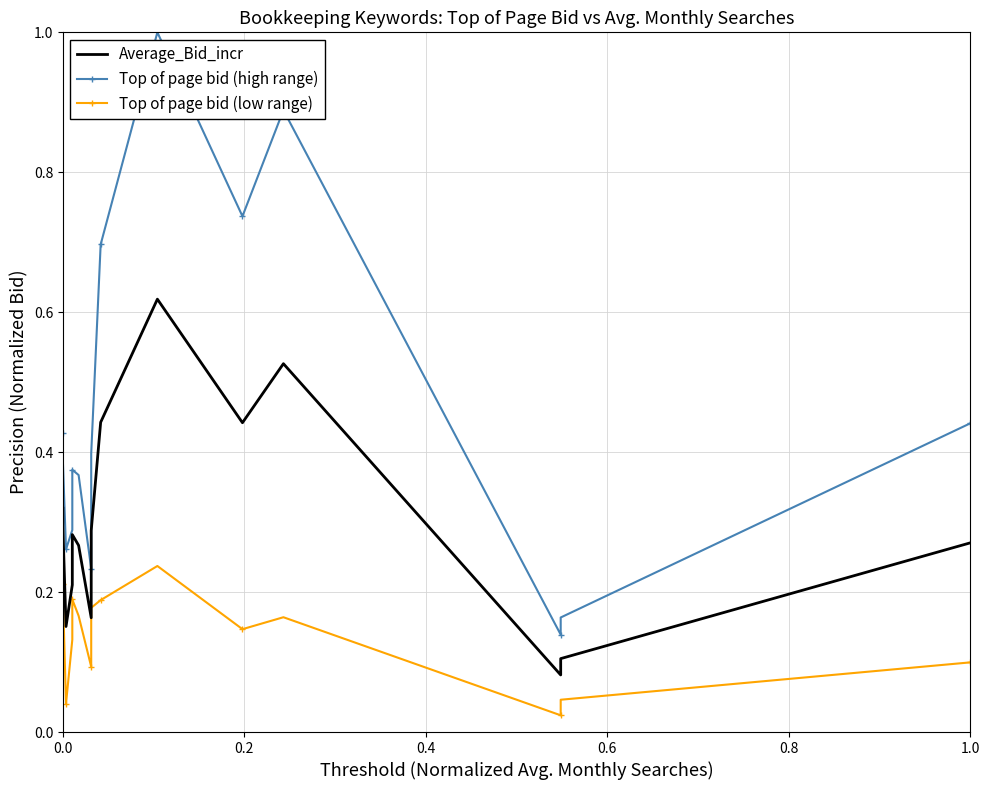

Is it true that Top of page bid (high range) equals 0.1 at 12?

False